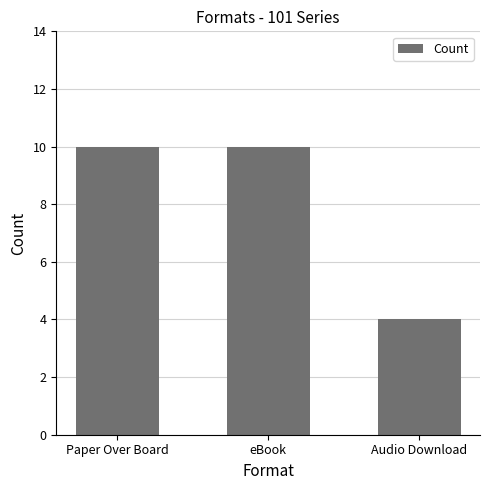

What is the sum of all values?

24